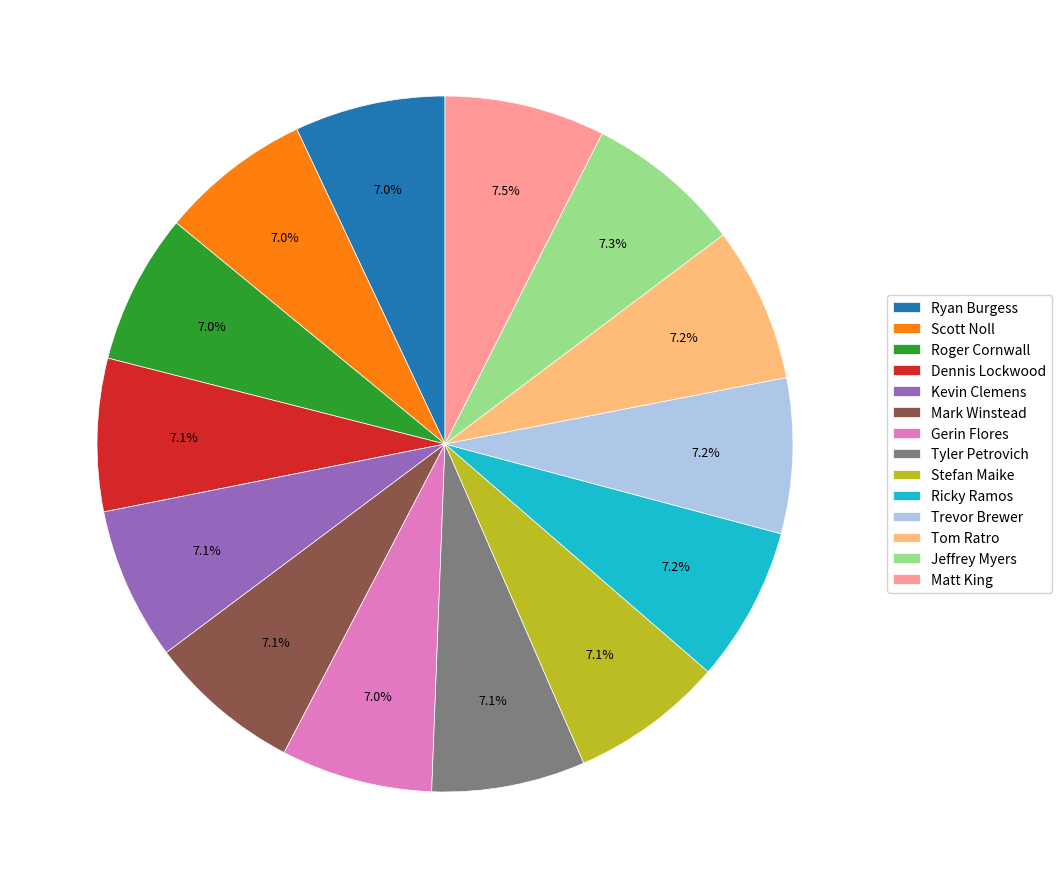

To the nearest percent, what is the average slice percentage?

7%